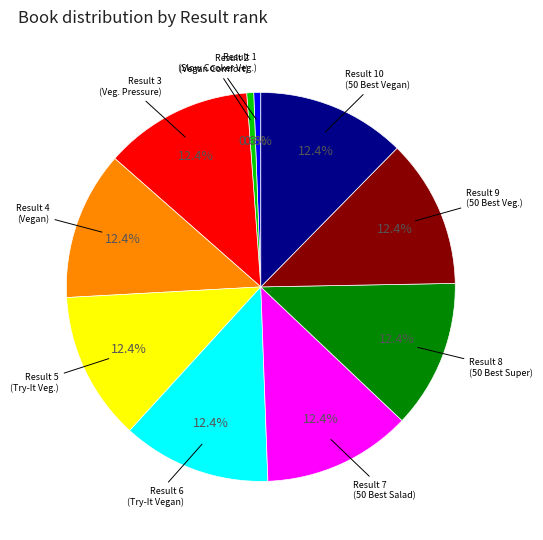

Is there any slice that represents more than half of the pie?

No